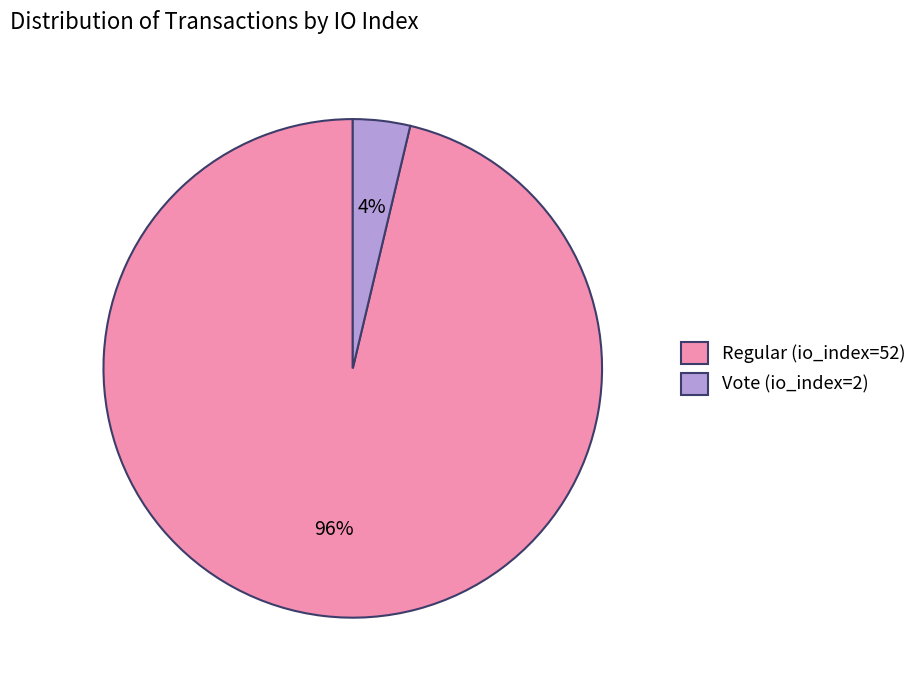

Does Regular (io_index=52) represent more than half of the total?

Yes